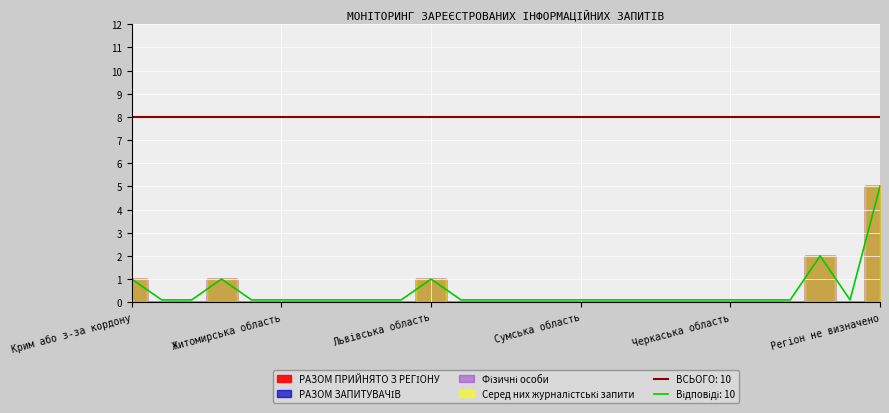

At which label does Серед них журналістські запити reach its minimum?

Вінницька область